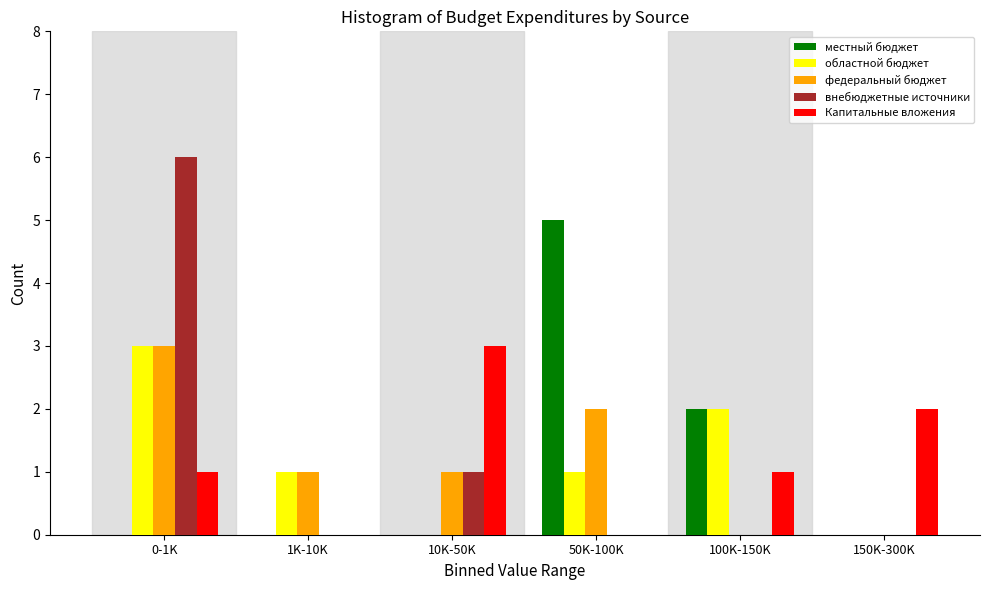

Reading right to left, extract all data points from this chart.

местный бюджет: 150K-300K=0	100K-150K=2	50K-100K=5	10K-50K=0	1K-10K=0	0-1K=0
областной бюджет: 150K-300K=0	100K-150K=2	50K-100K=1	10K-50K=0	1K-10K=1	0-1K=3
федеральный бюджет: 150K-300K=0	100K-150K=0	50K-100K=2	10K-50K=1	1K-10K=1	0-1K=3
внебюджетные источники: 150K-300K=0	100K-150K=0	50K-100K=0	10K-50K=1	1K-10K=0	0-1K=6
Капитальные вложения: 150K-300K=2	100K-150K=1	50K-100K=0	10K-50K=3	1K-10K=0	0-1K=1